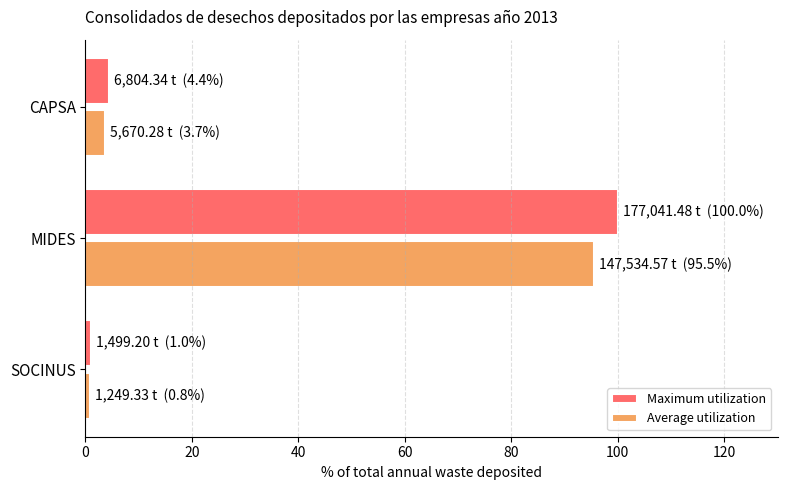

What value does the Maximum utilization series have at MIDES?

100.0